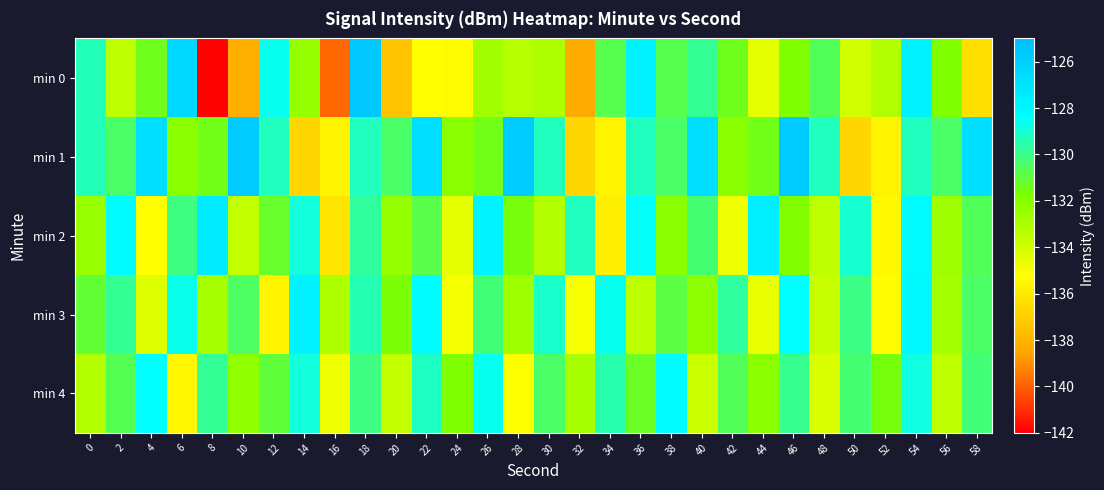

What is the maximum value shown in the chart?

-125.5